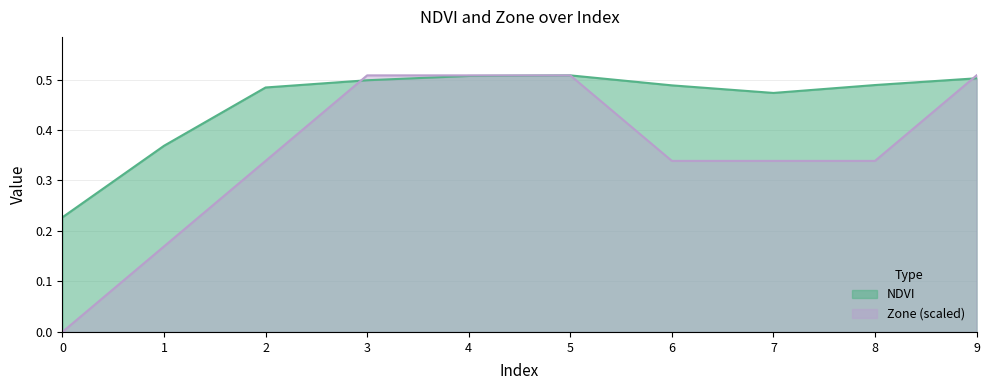

What are all the series names shown in the legend?

NDVI, Zone (scaled)